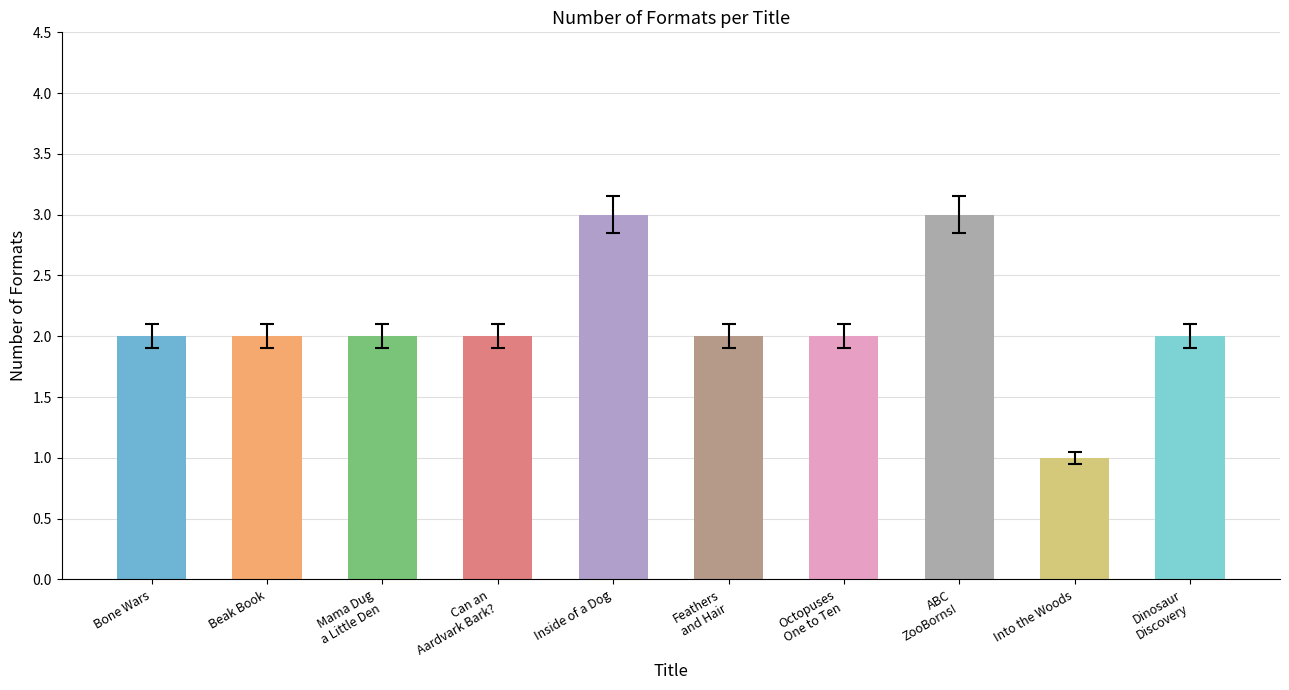

Reading left to right, what are all the values shown in this chart?

2	2	2	2	3	2	2	3	1	2